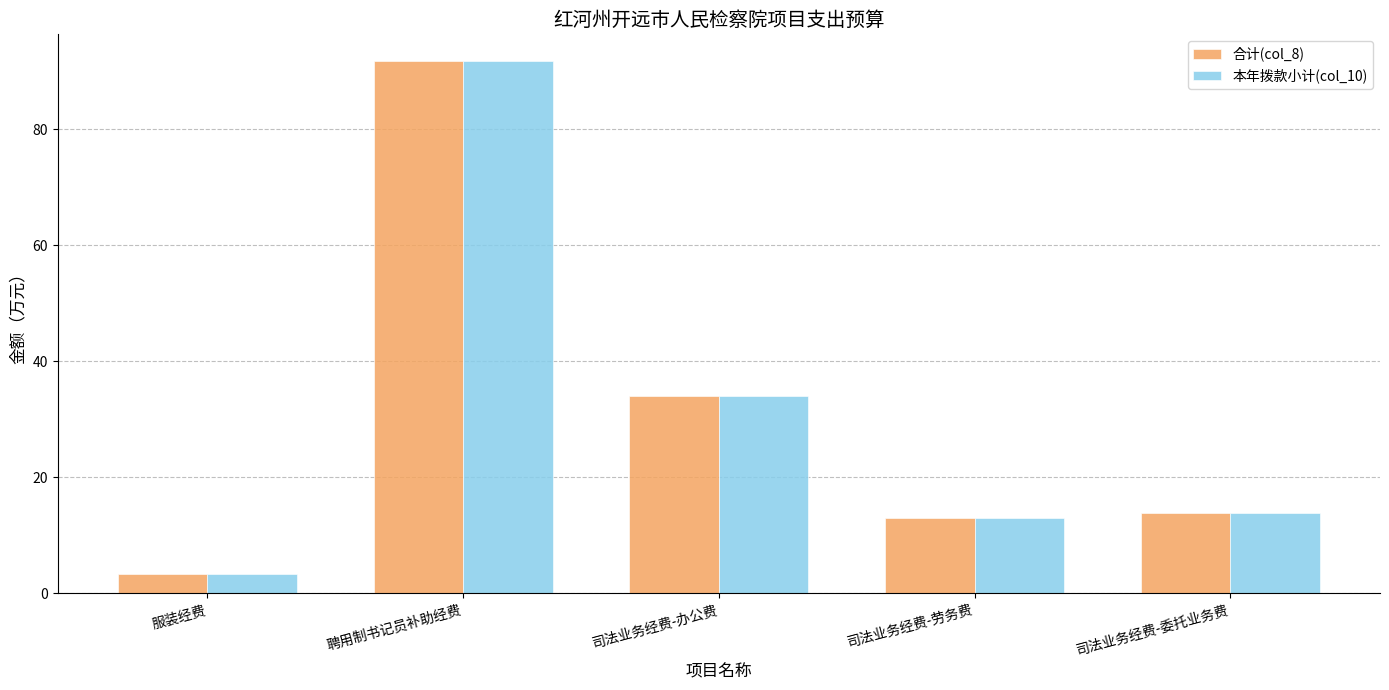

How many categories are shown in the chart?

5